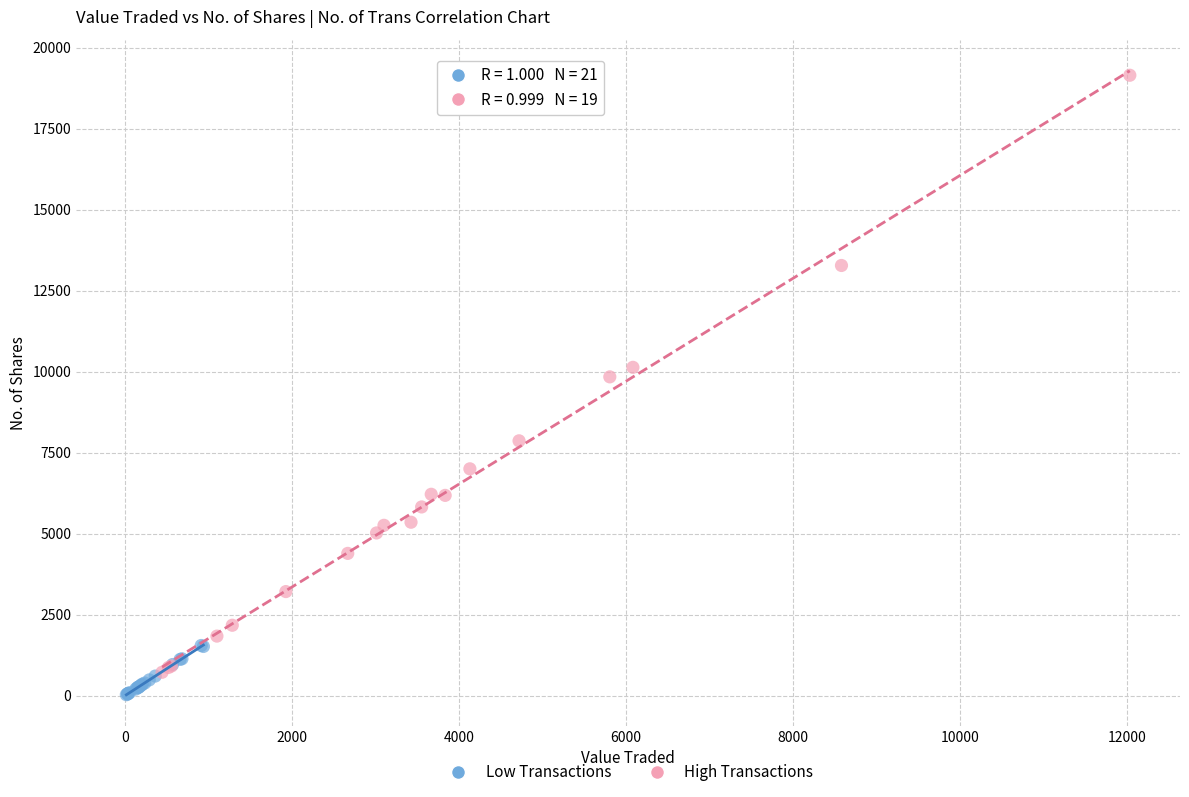

Which series has the widest spread of Y values?

High Transactions